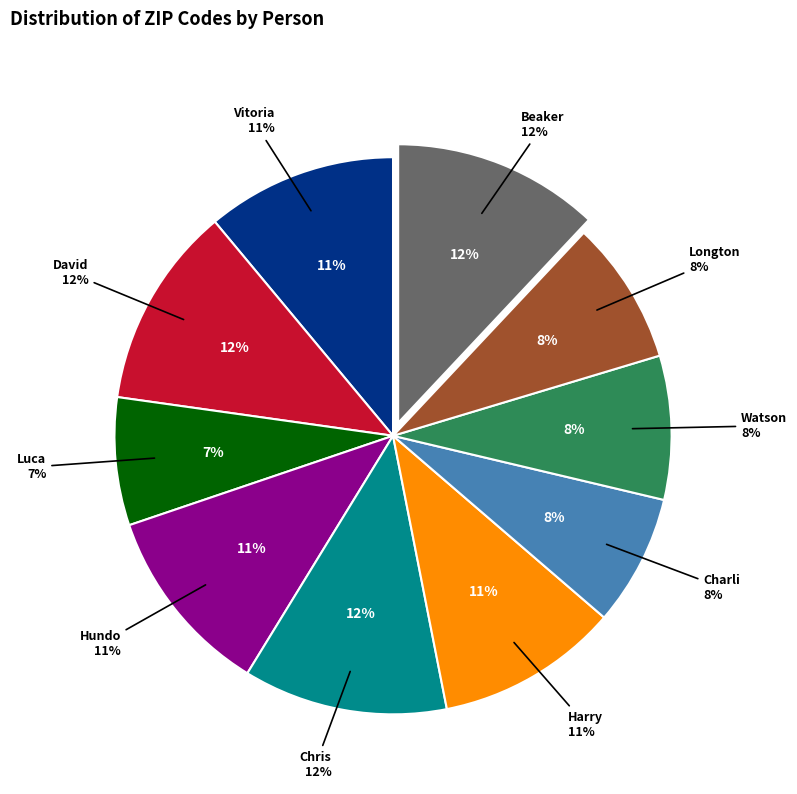

Is Chris the majority of the pie?

No